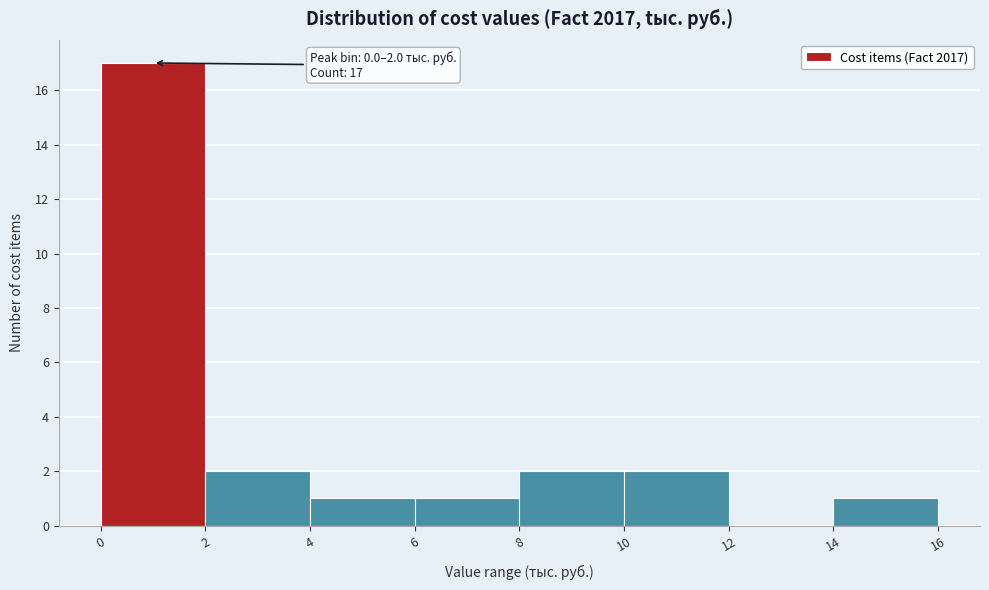

Which range on the x-axis has the tallest bar?

0 to 2